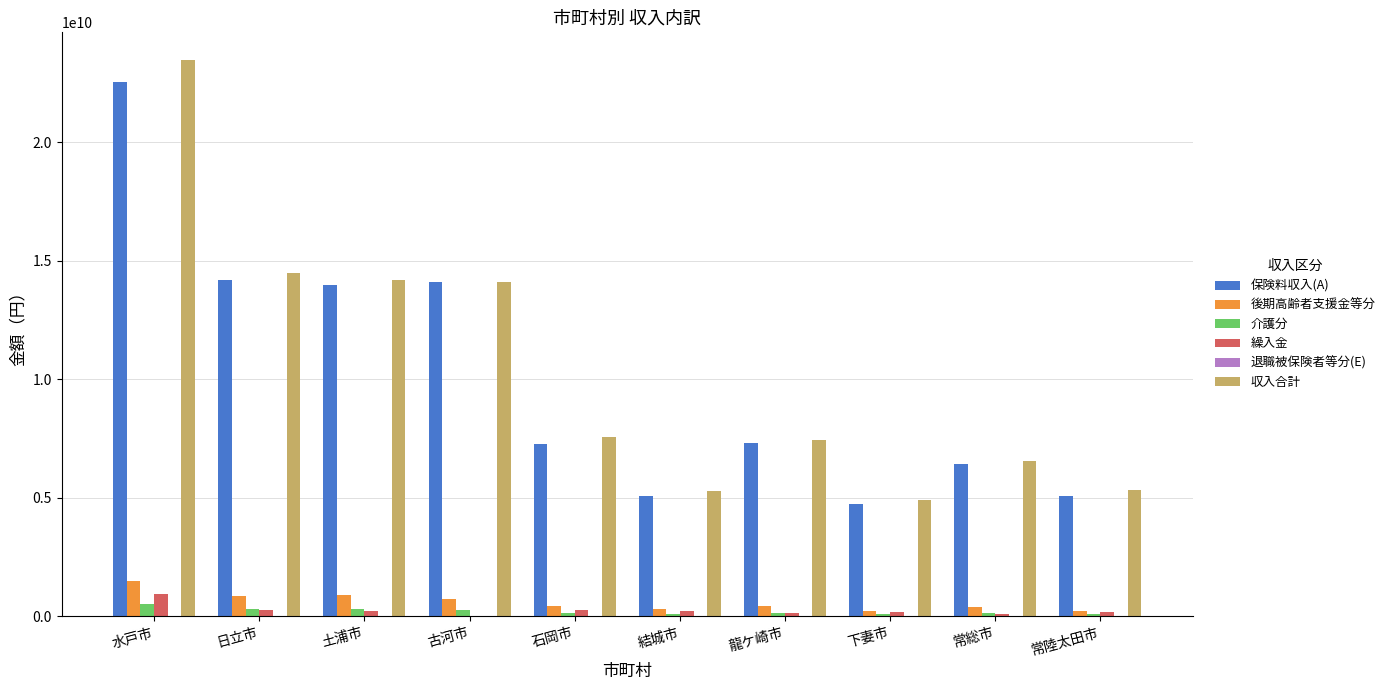

The 収入合計 series shows 6542478050 at 常総市. True or false?

True